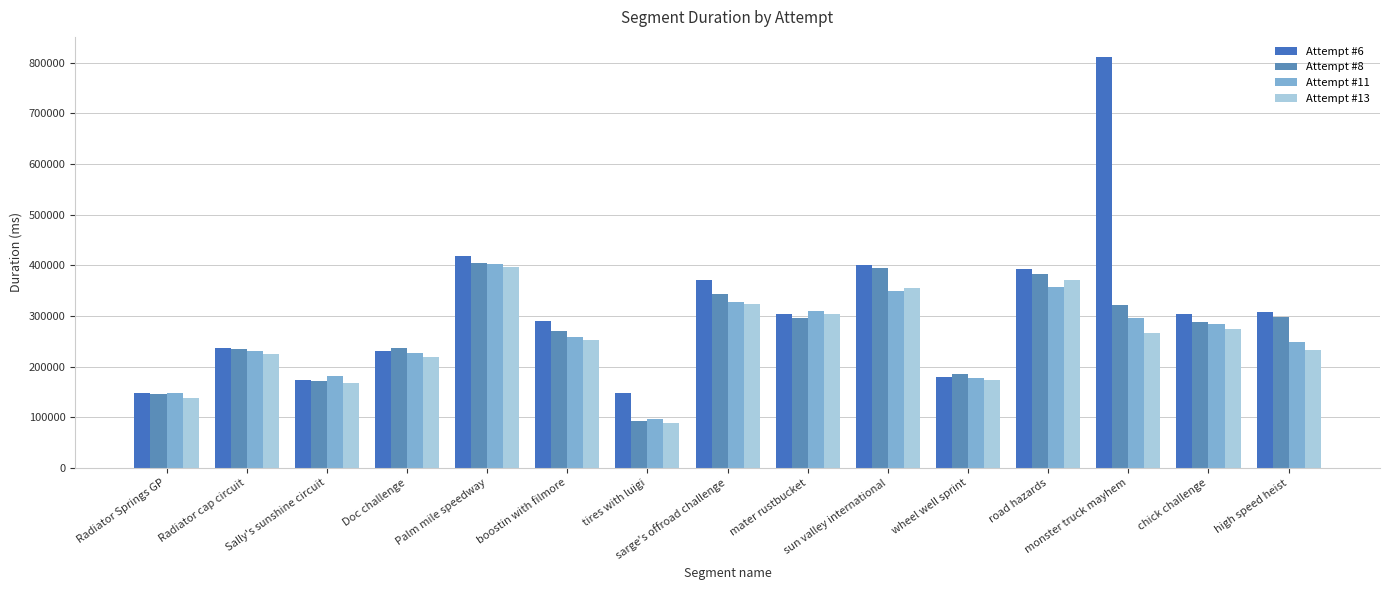

How many values in the Attempt #13 series are below 252371?

7